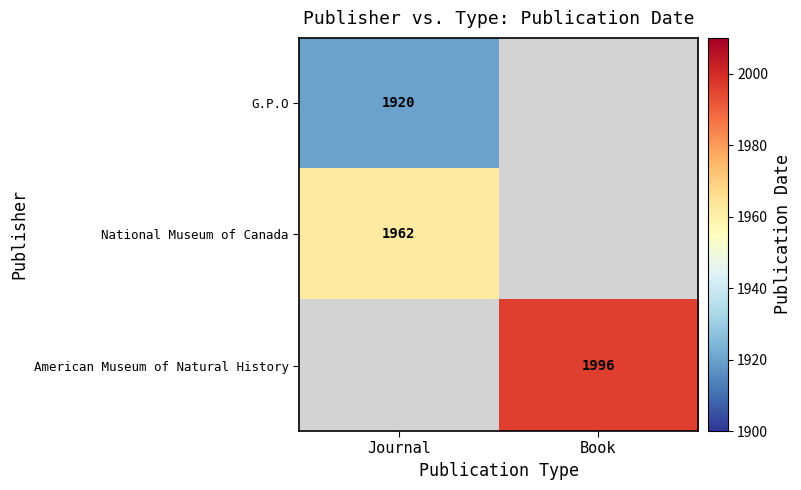

True or false: National Museum of Canada has a value of 712 at Journal.

False